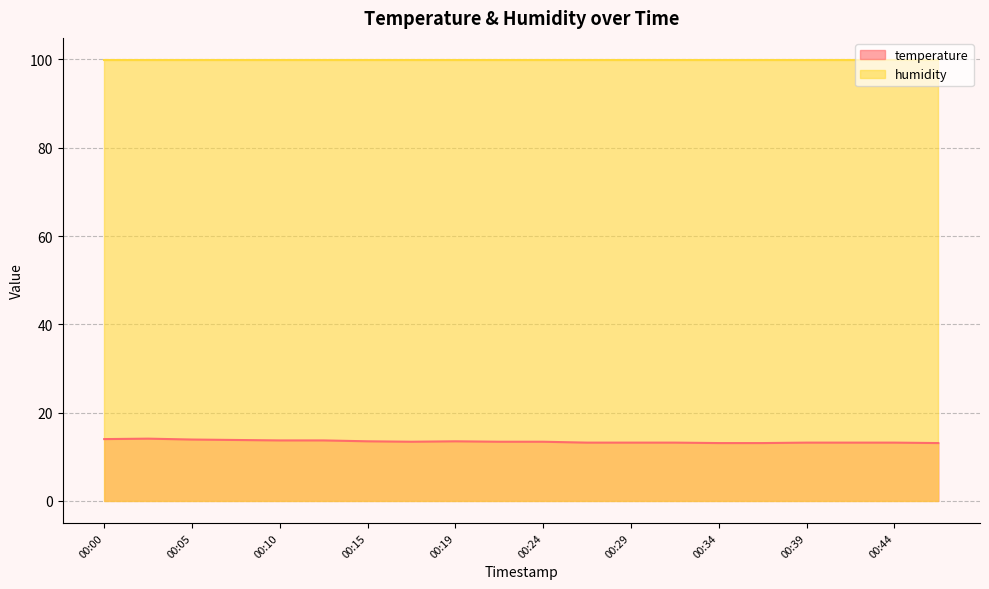

Which label corresponds to the smallest value in the chart?

00:34